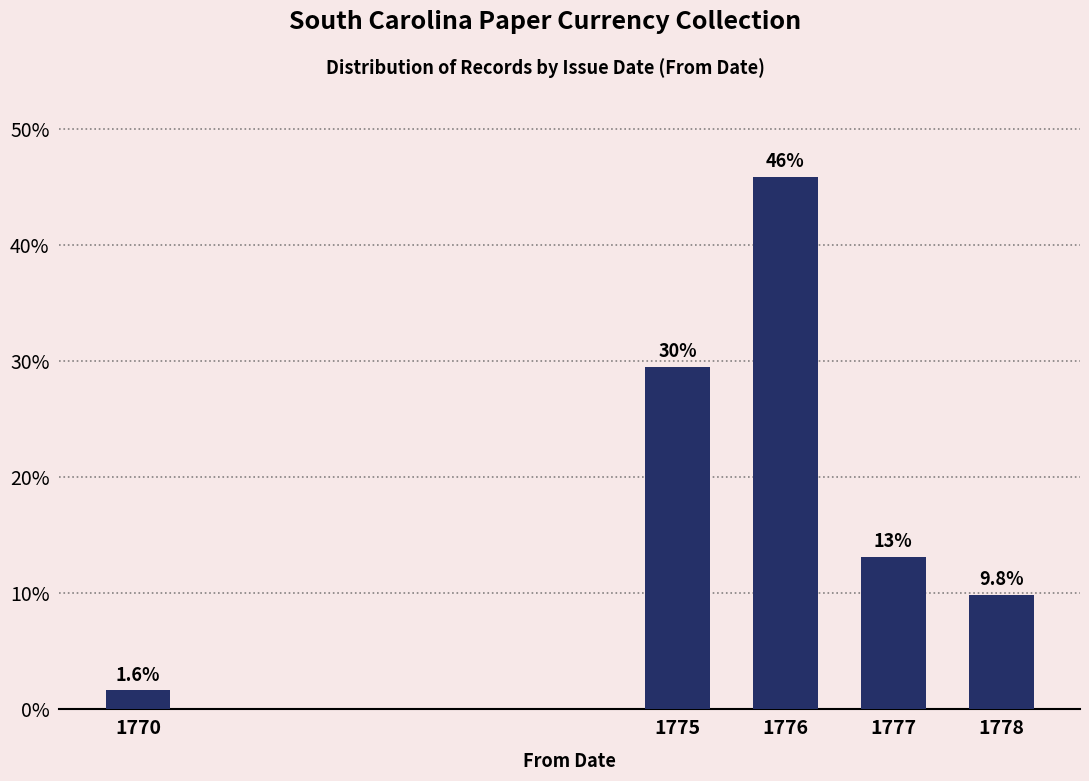

Reading left to right, transcribe all the data shown in this chart.

1770=1.6	1775=29.5	1776=45.9	1777=13.1	1778=9.8